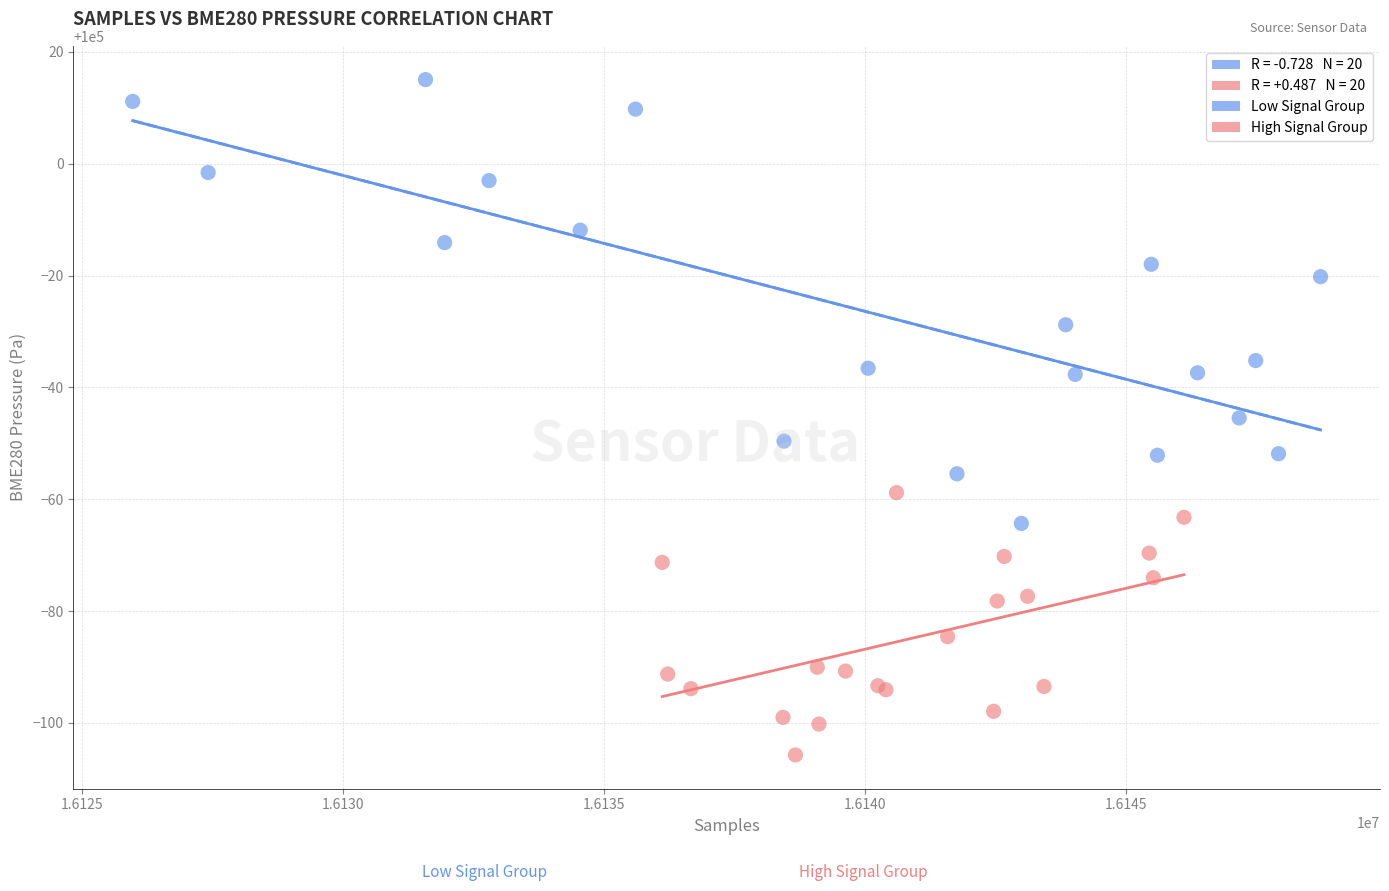

Which series reaches the minimum Y coordinate?

High Signal Group